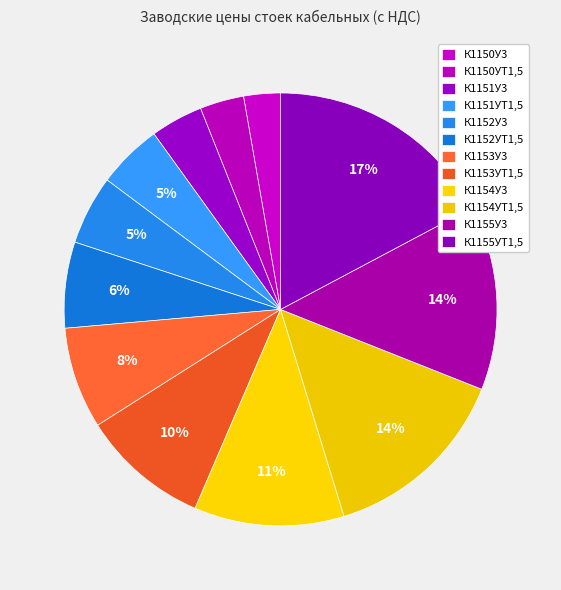

How many segments does this pie chart have?

12